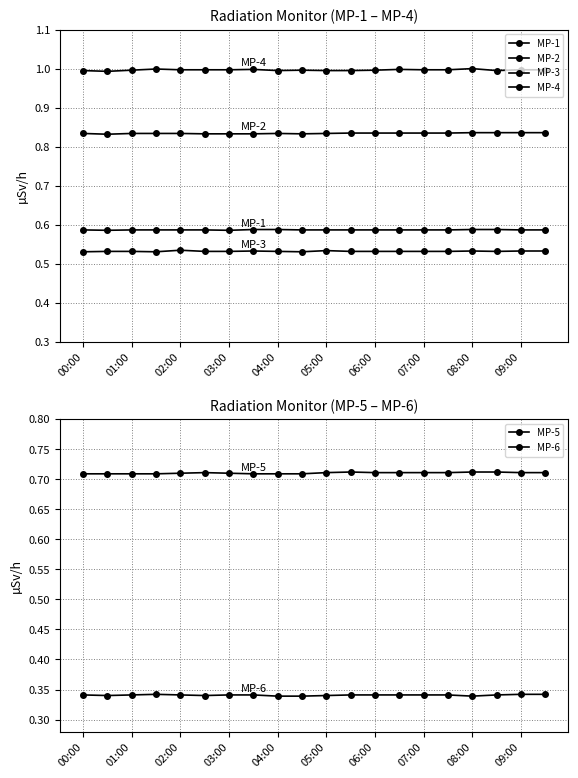

How many MP-4 values are between 0 and 1?

20